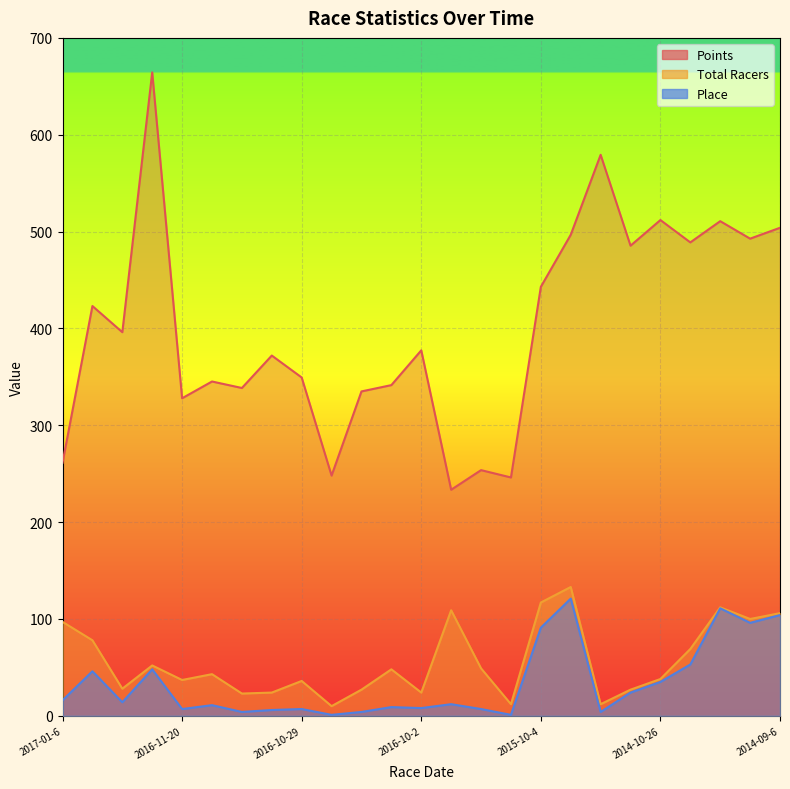

Which label corresponds to the smallest value in the chart?

2016-10-23